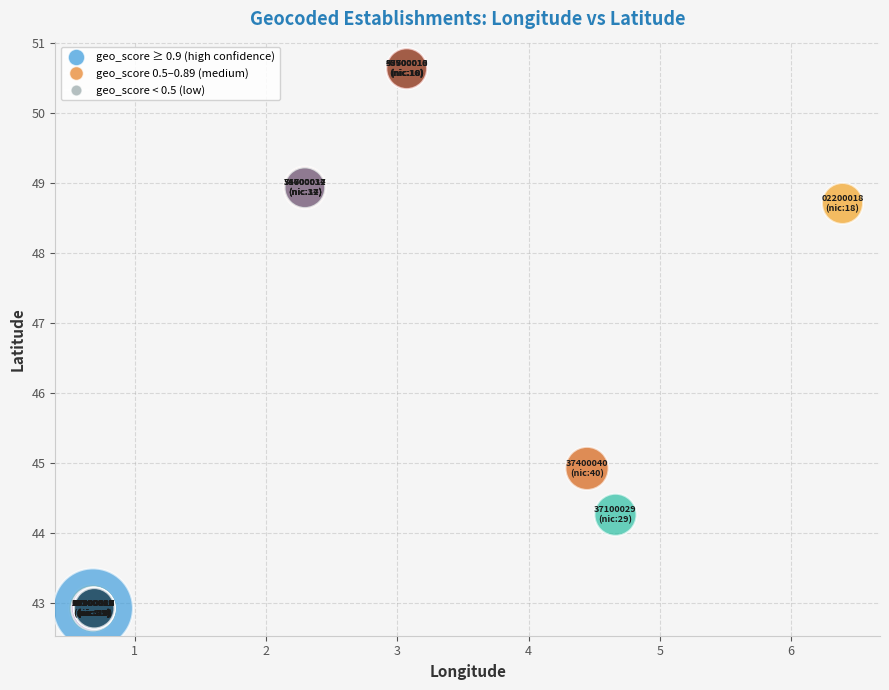

What Y value in the scatter plot is closest to 46?

44.9